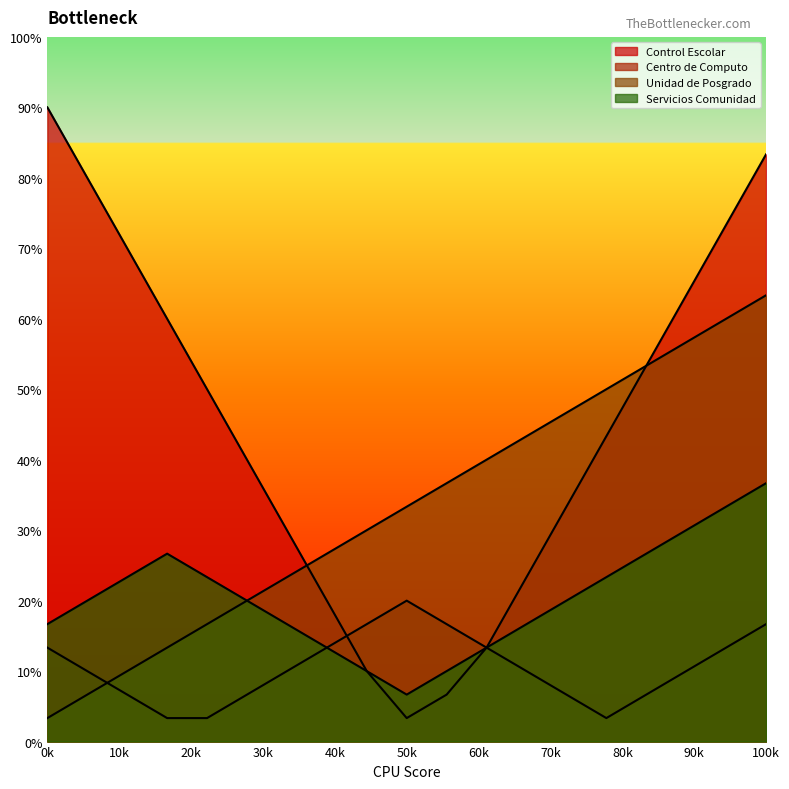

True or false: Unidad de Posgrado and Control Escolar intersect in this chart.

True